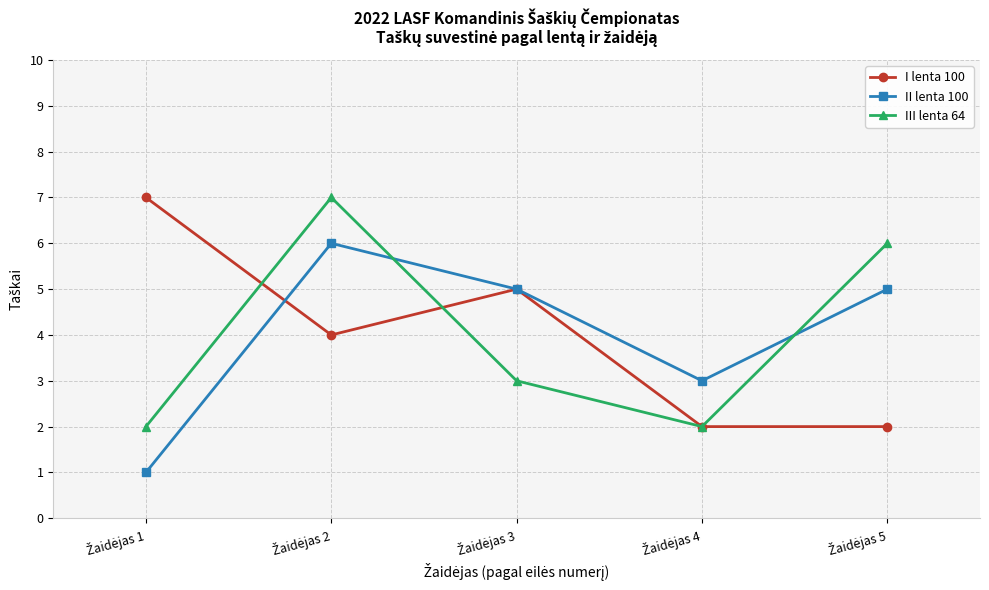

In II lenta 100, how many points are higher than both neighbors (excluding endpoints)?

1